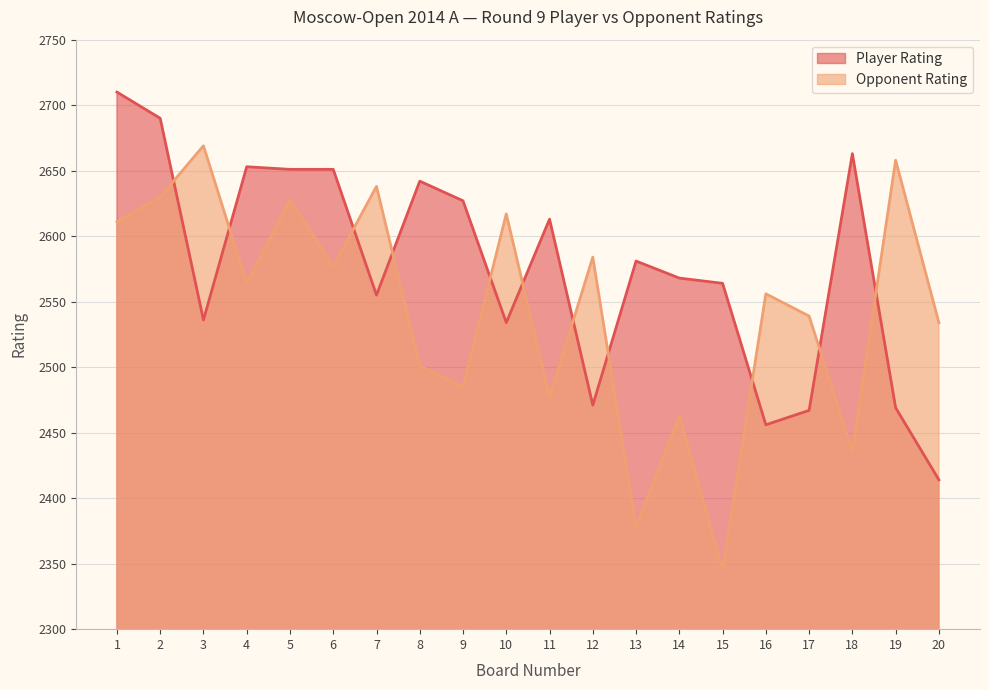

Which has a higher value, 15 or 3?

15